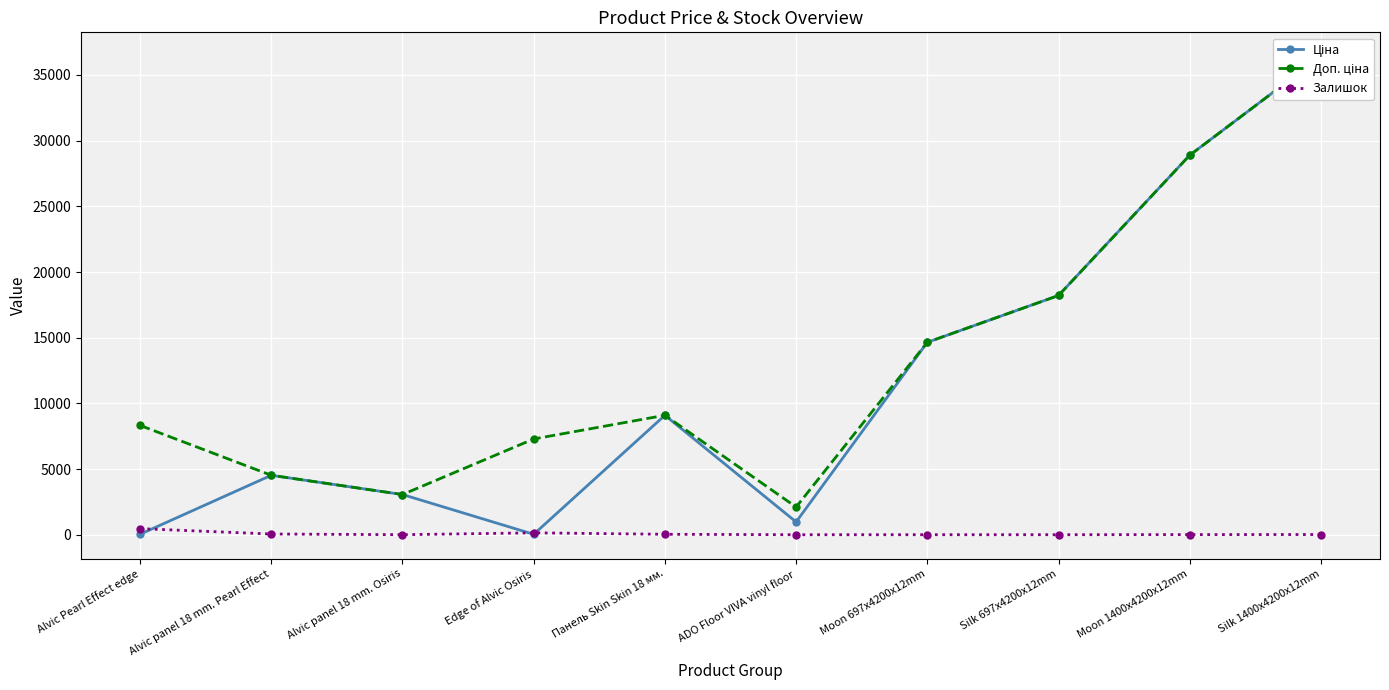

The value of Залишок at Alvic Pearl Effect edge is 465.0. True or false?

True